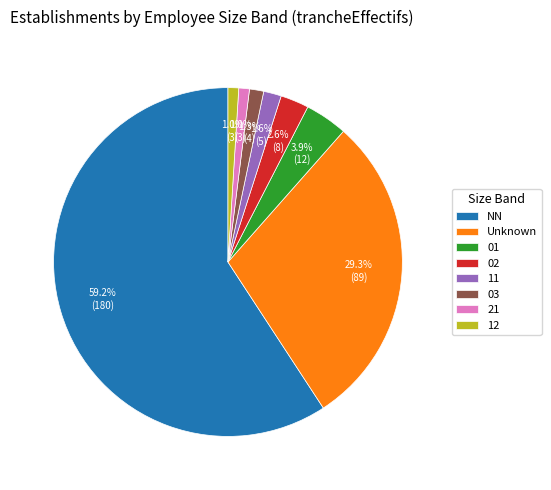

Count the number of slices in the pie.

8